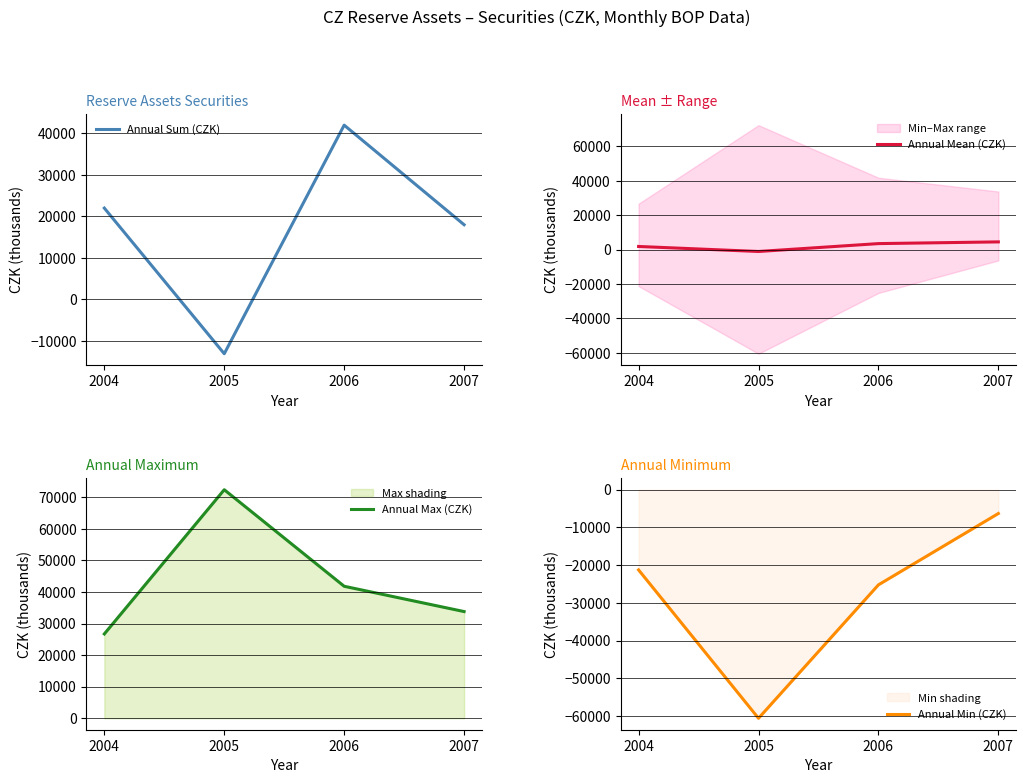

The value of Annual Min (CZK) at 2007 is -9308.5. True or false?

False